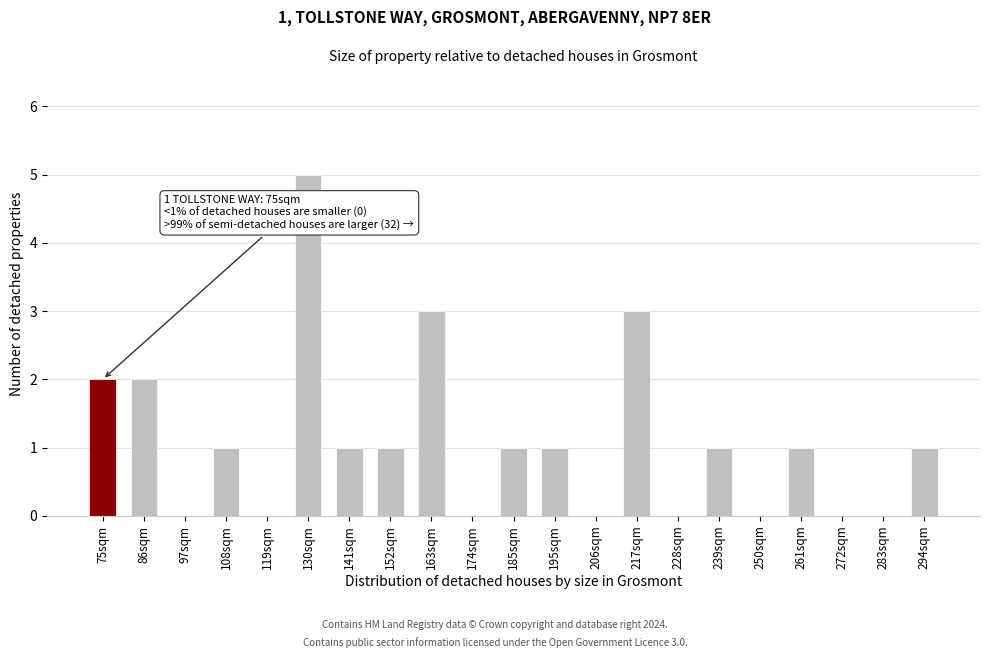

Reading left to right, extract all data points from this chart.

75sqm=2	86sqm=2	97sqm=0	108sqm=1	119sqm=0	130sqm=5	141sqm=1	152sqm=1	163sqm=3	174sqm=0	185sqm=1	195sqm=1	206sqm=0	217sqm=3	228sqm=0	239sqm=1	250sqm=0	261sqm=1	272sqm=0	283sqm=0	294sqm=1